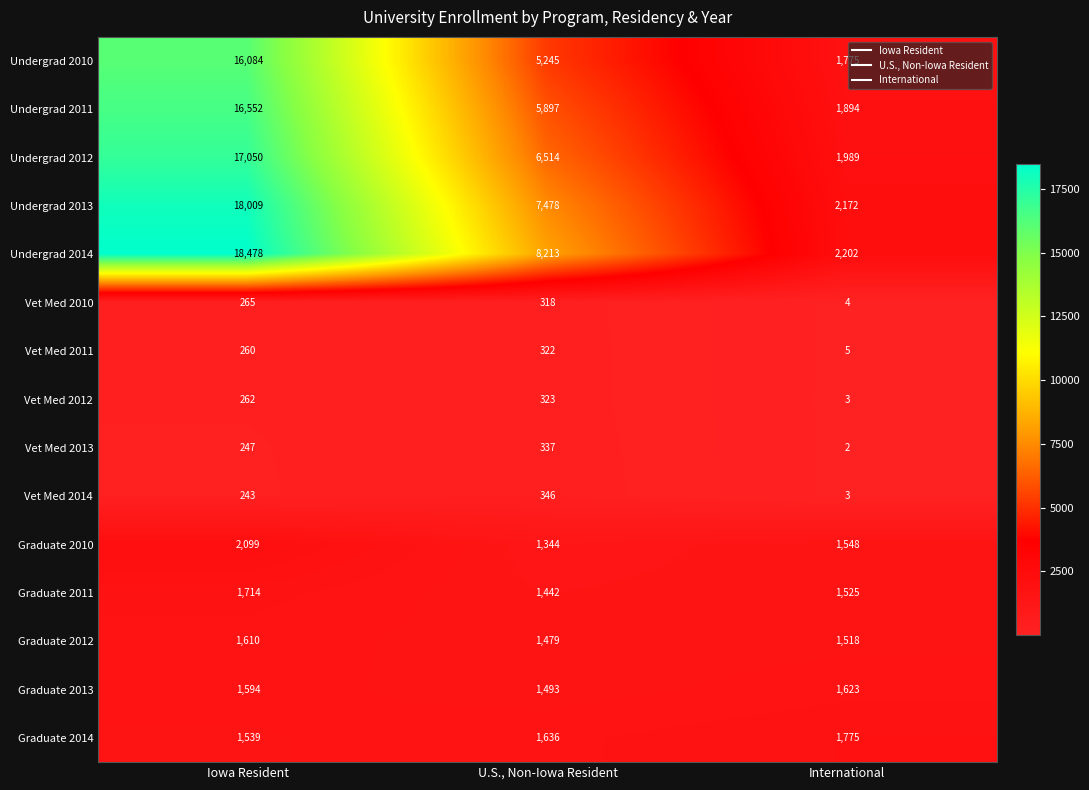

How many Undergrad 2013 values are between 2172 and 18009?

3